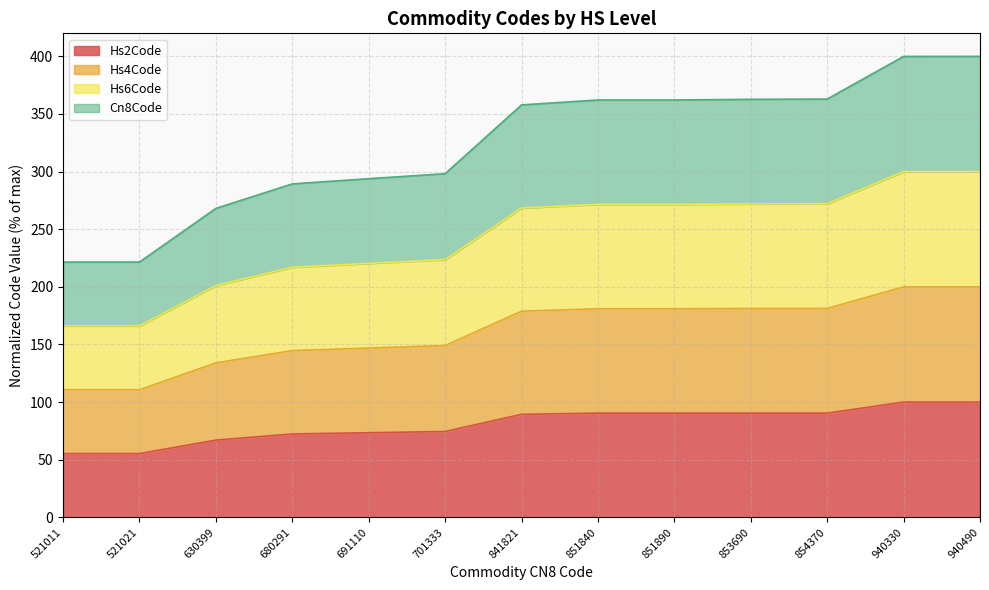

What is the maximum value for Hs2Code?

100.0